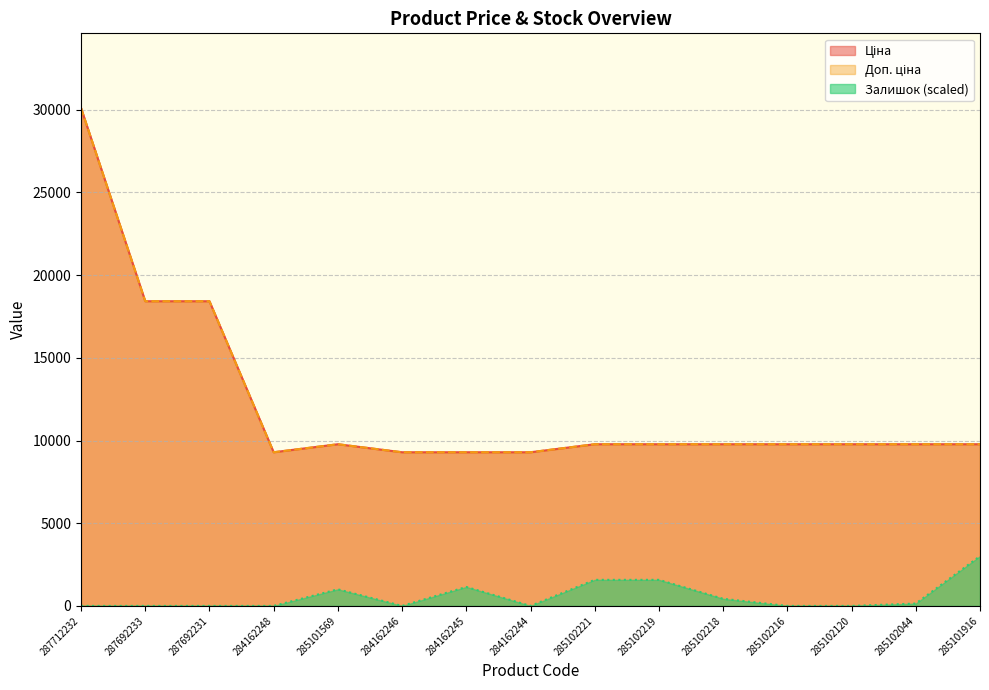

True or false: Доп. ціна has more than 2 points higher than both neighbors.

False